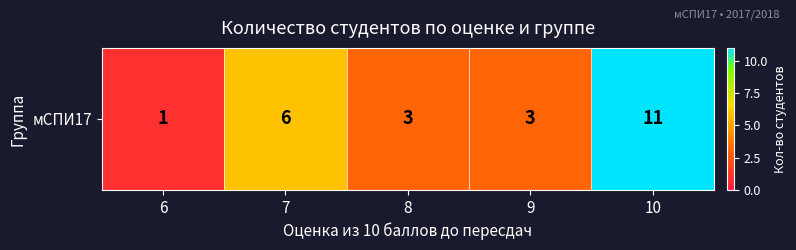

Reading right to left, list all the values displayed in this chart.

11	3	3	6	1